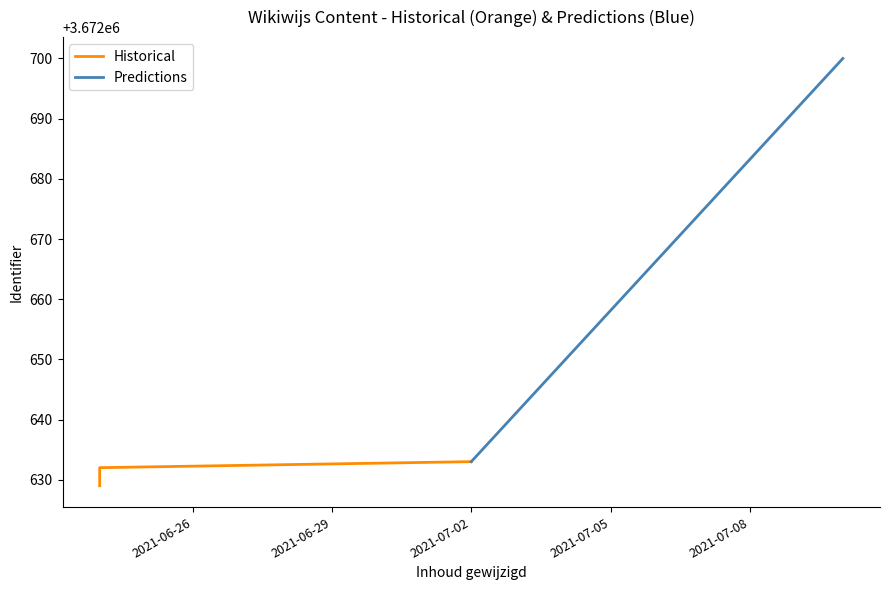

List the labels in order of value, largest first.

2021-07-02, 2021-06-29, 2021-06-26